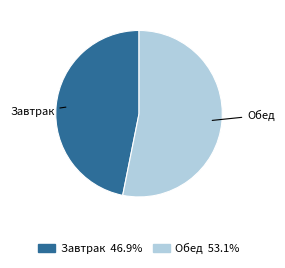

What is the majority slice?

Обед